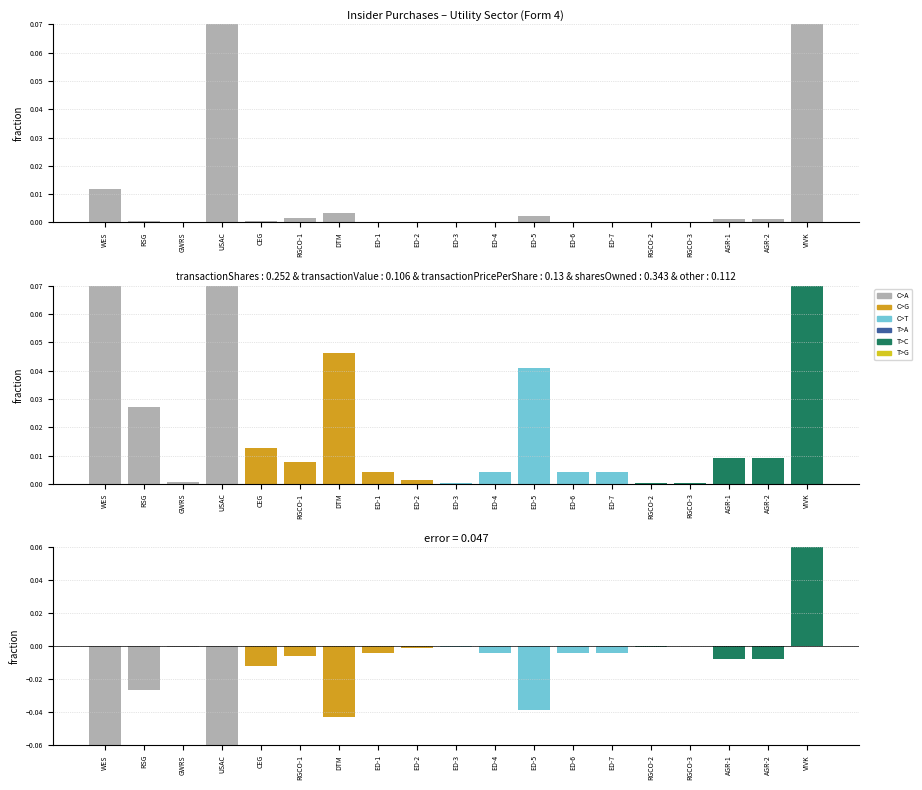

The value of residual at AGR-2 is -0.0. True or false?

False